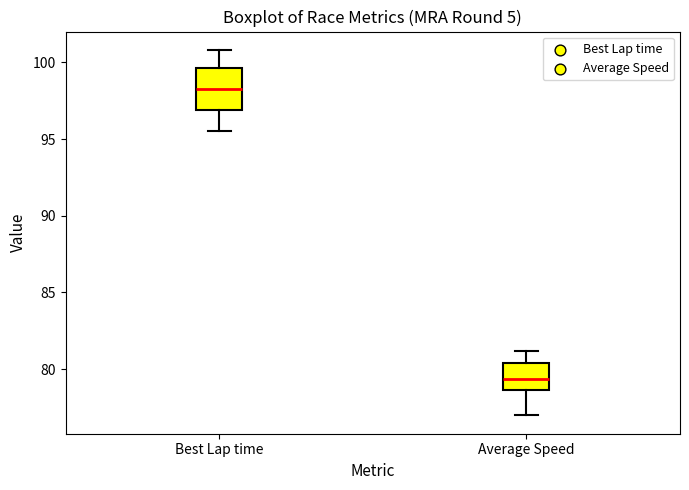

Where is the upper edge of the box for Best Lap time on the y-axis? The values are not printed on the chart, so give them approximately, as read against the axis.

99.5